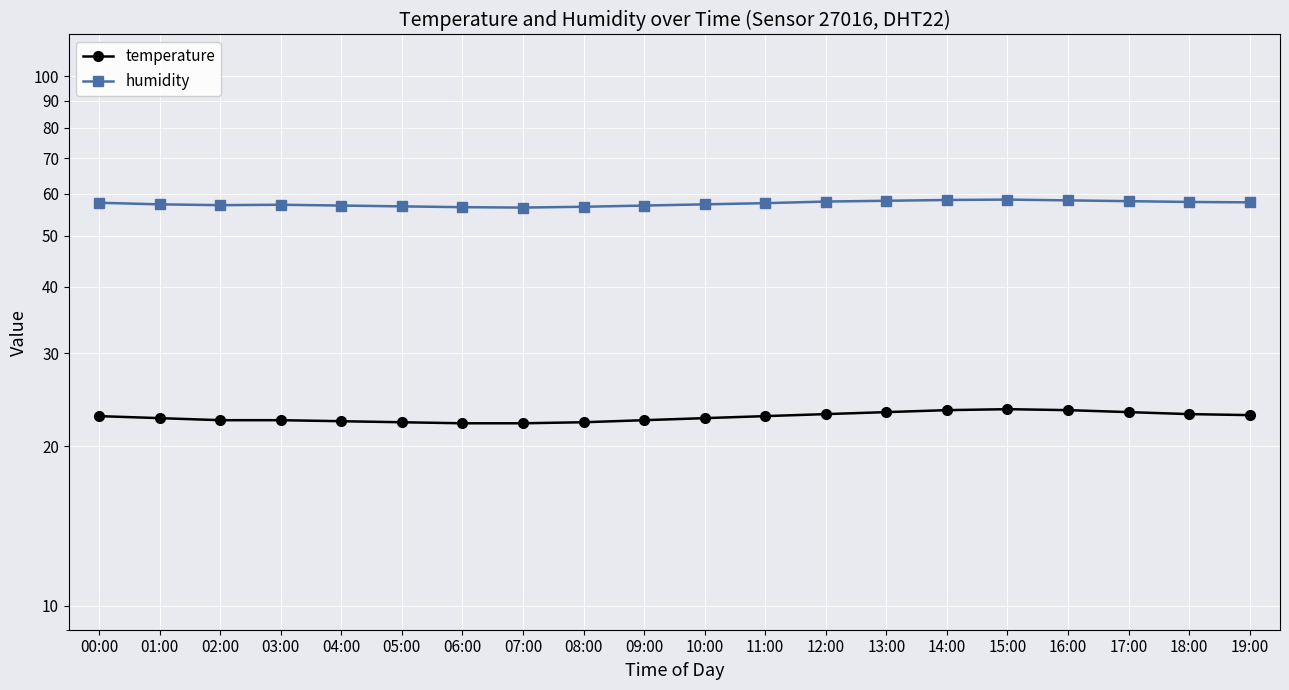

Reading right to left, what are all the values shown in this chart?

temperature: 22.9	23.0	23.2	23.4	23.5	23.4	23.2	23.0	22.8	22.6	22.4	22.2	22.1	22.1	22.2	22.3	22.4	22.4	22.6	22.8
humidity: 57.8	57.9	58.1	58.3	58.5	58.4	58.2	58.0	57.6	57.3	57.0	56.7	56.5	56.6	56.8	57.0	57.2	57.1	57.3	57.7